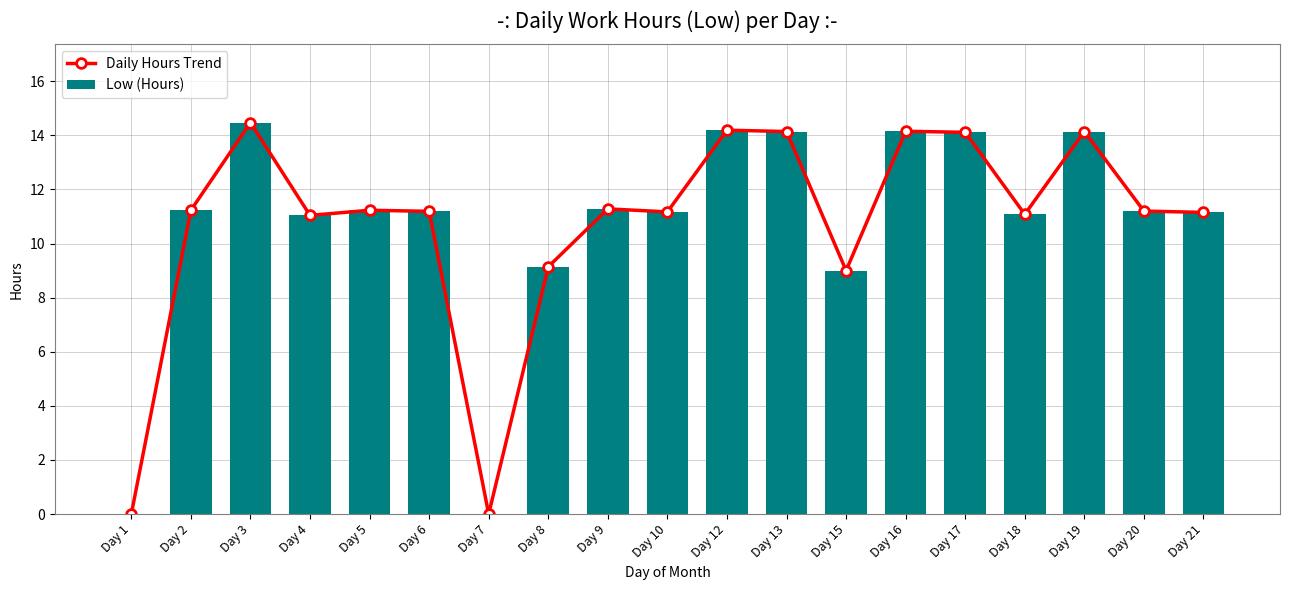

What is the maximum value for Low (Hours)?

14.5